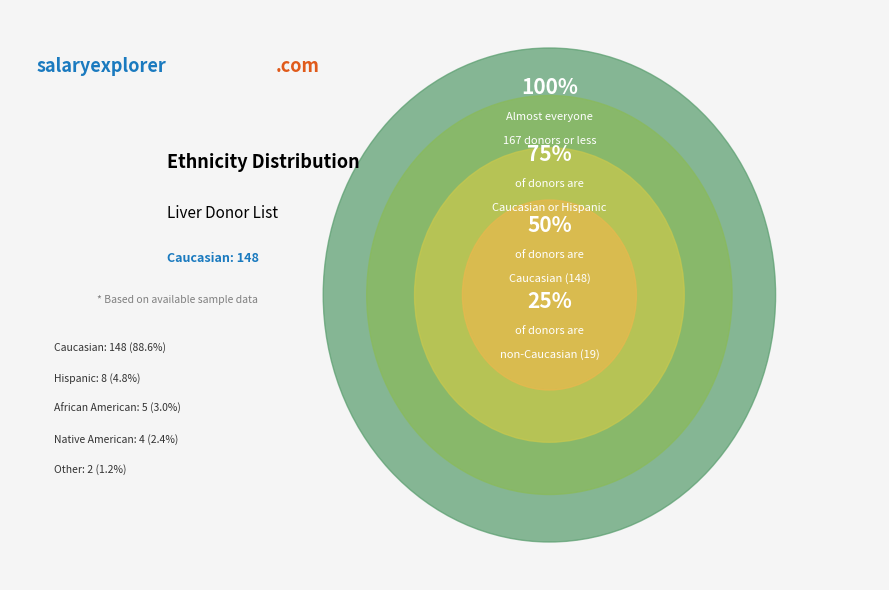

True or false: African American accounts for 13% of the total.

False